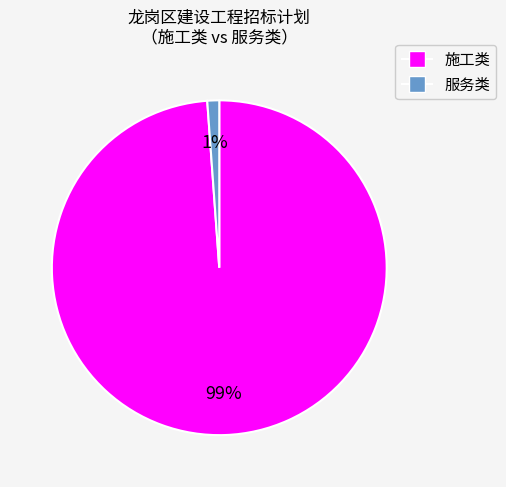

Rank the categories by value from lowest to highest.

服务类, 施工类